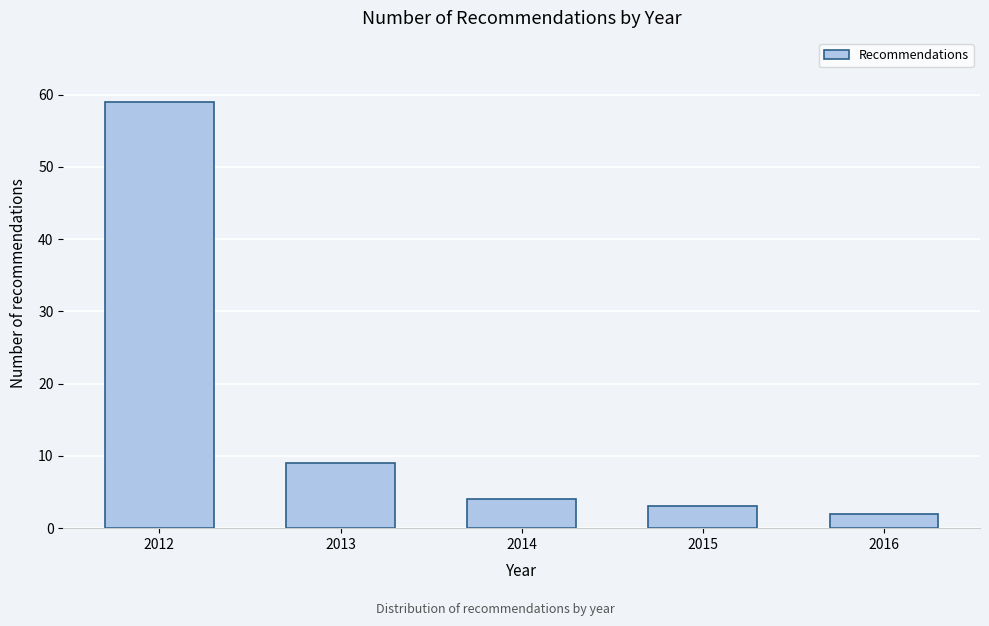

Reading left to right, list all the values displayed in this chart.

59	9	4	3	2